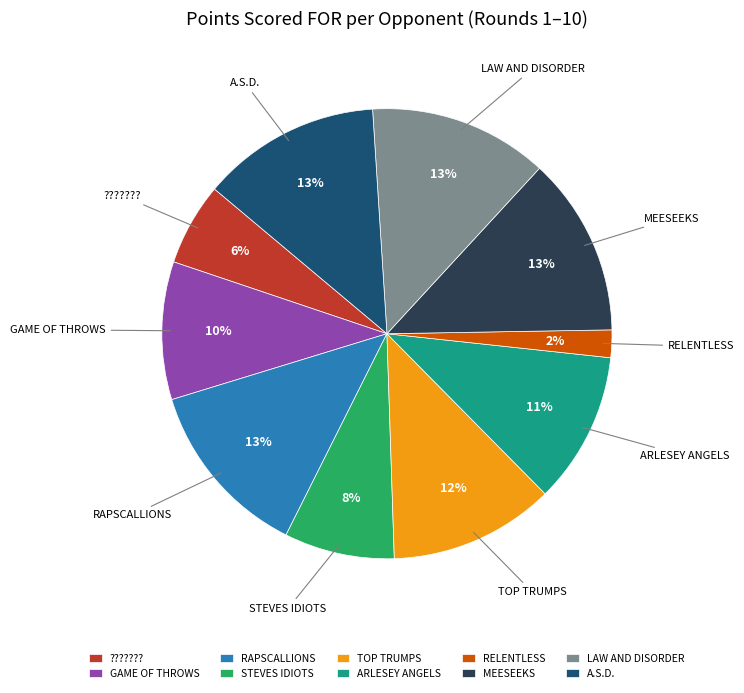

Is there any slice that represents more than half of the pie?

No